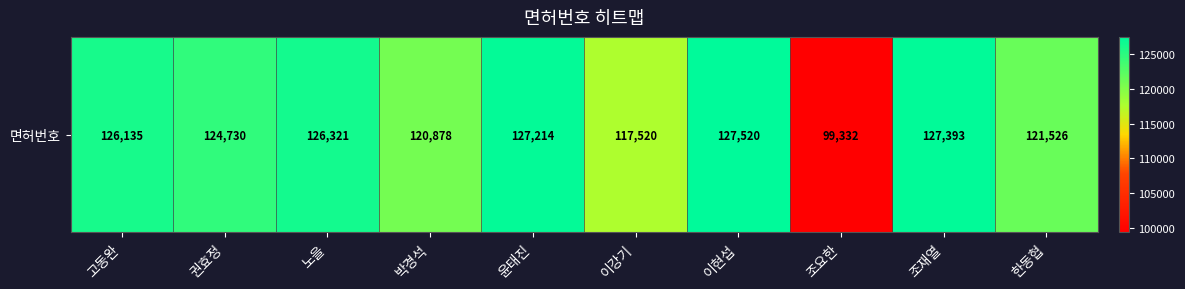

Which category has the lowest value across all series?

조요한